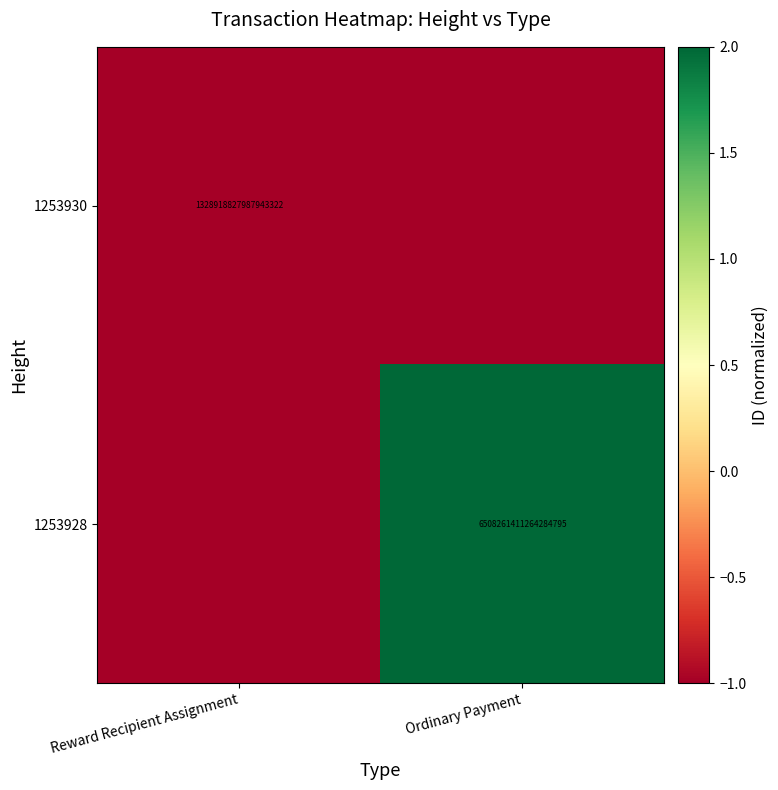

The value of 1253928 at Ordinary Payment is 2624893368578919424. True or false?

False